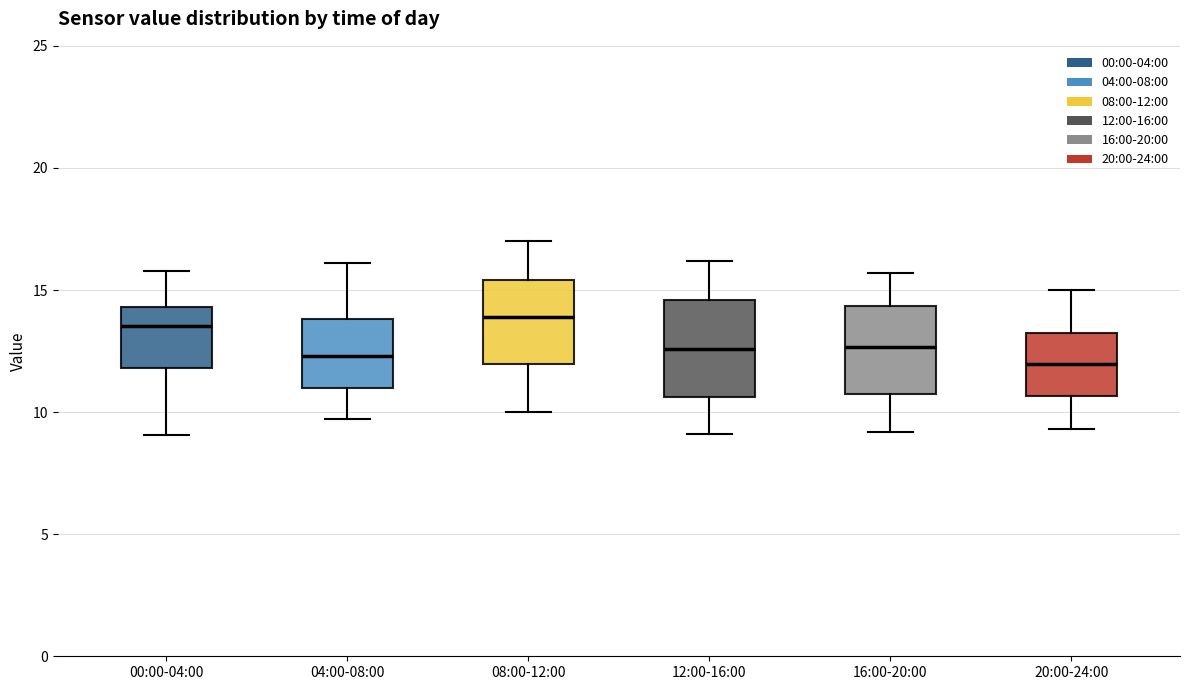

Where does the lower whisker of the box for 12:00-16:00 end on the y-axis? The values are not printed on the chart, so give them approximately, as read against the axis.

9.0